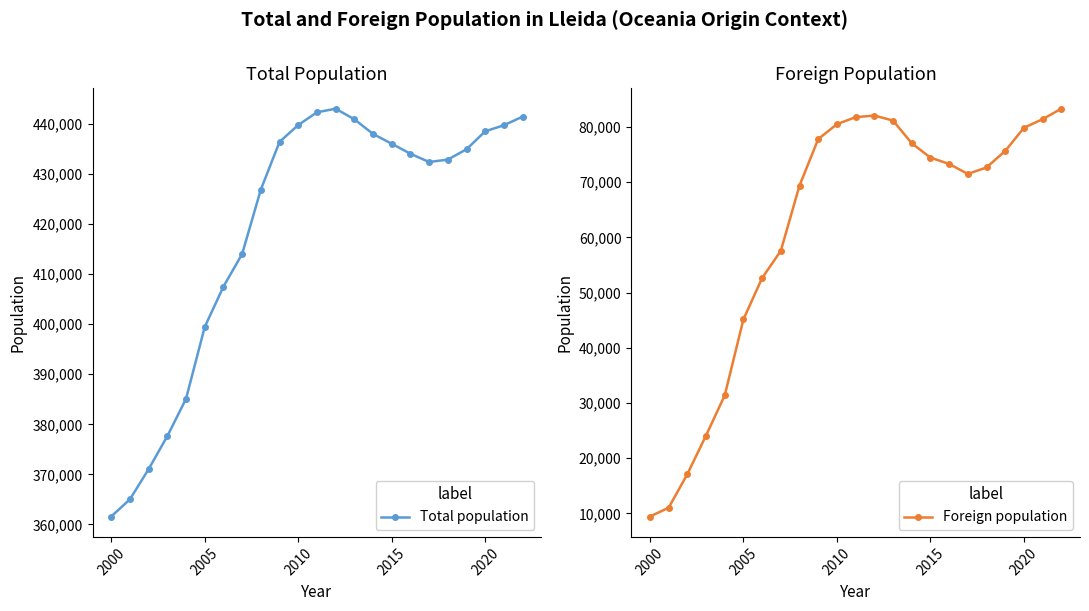

Where is Total population nearest to the value 402311?

2005